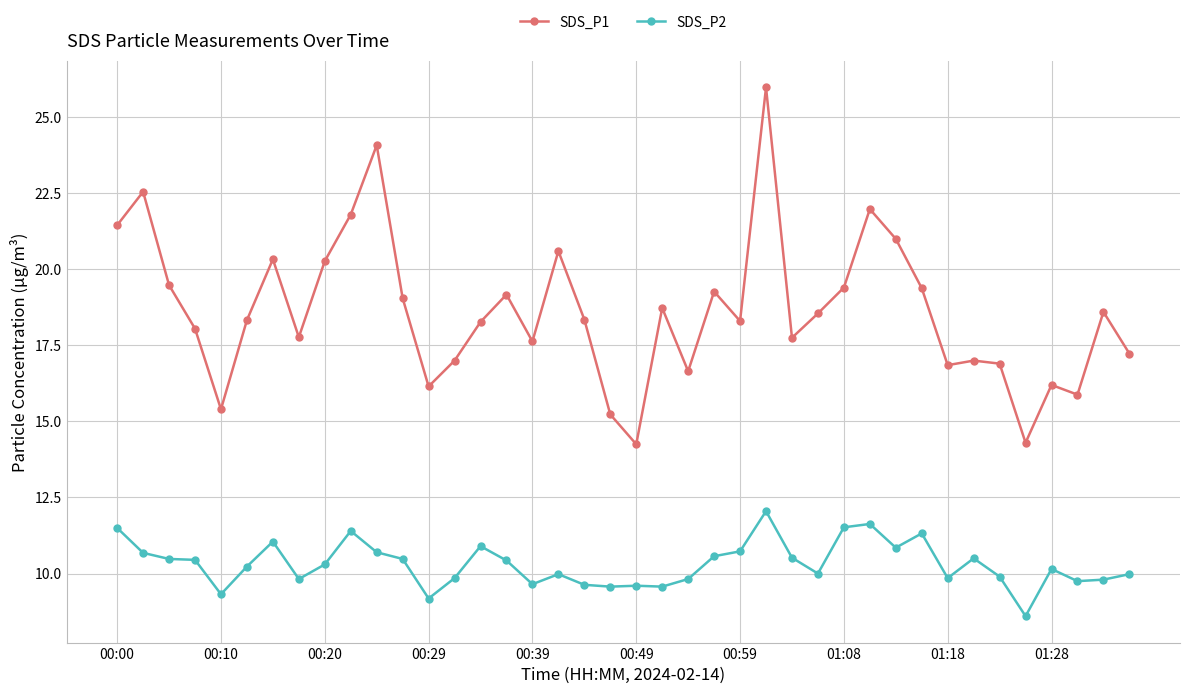

Which series has the largest range (max minus min)?

SDS_P1